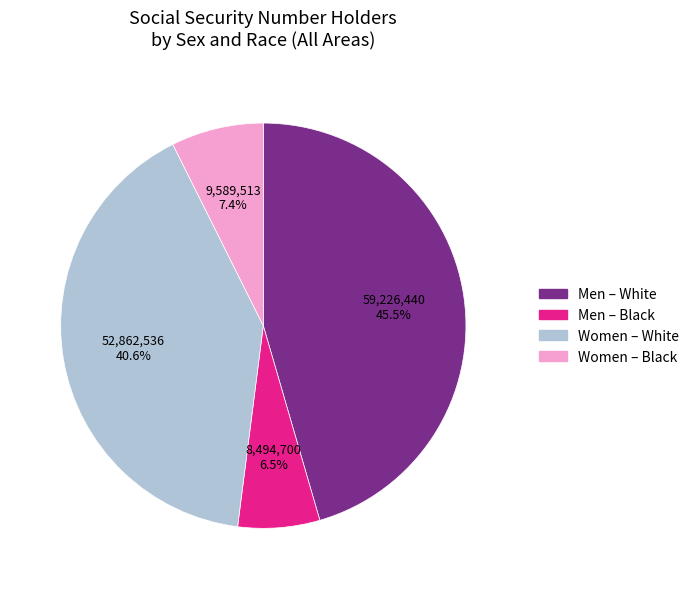

Rank the categories by value from highest to lowest.

Men – White, Women – White, Women – Black, Men – Black